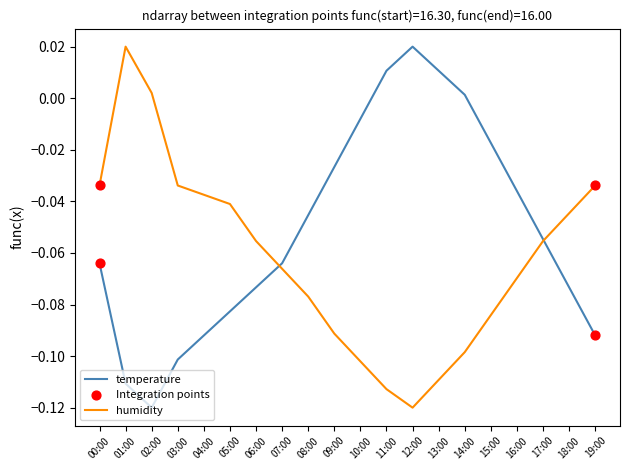

Which series changed the most between 06:00 and 10:00?

temperature